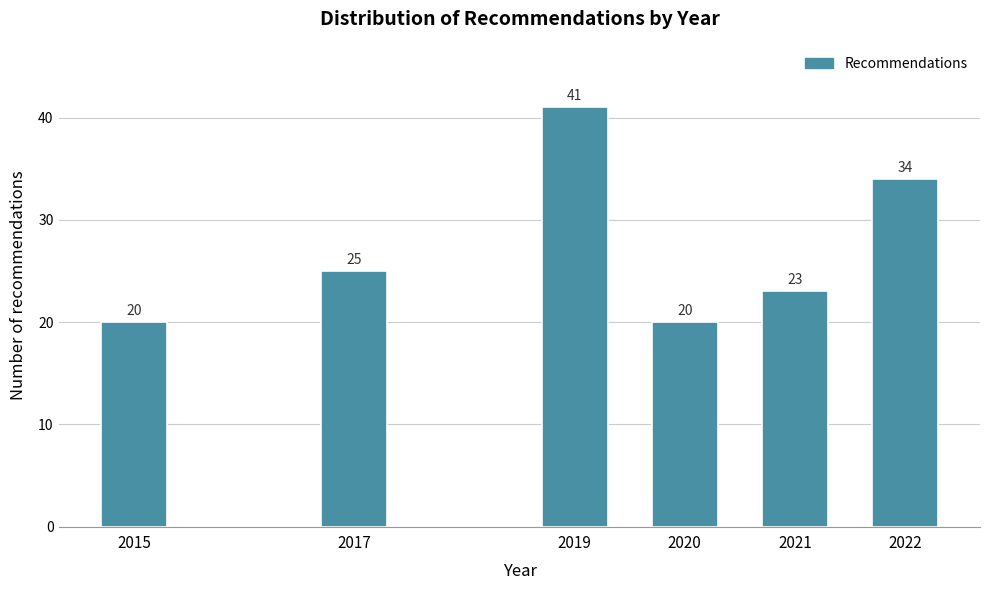

Reading left to right, transcribe all the data shown in this chart.

20	25	41	20	23	34